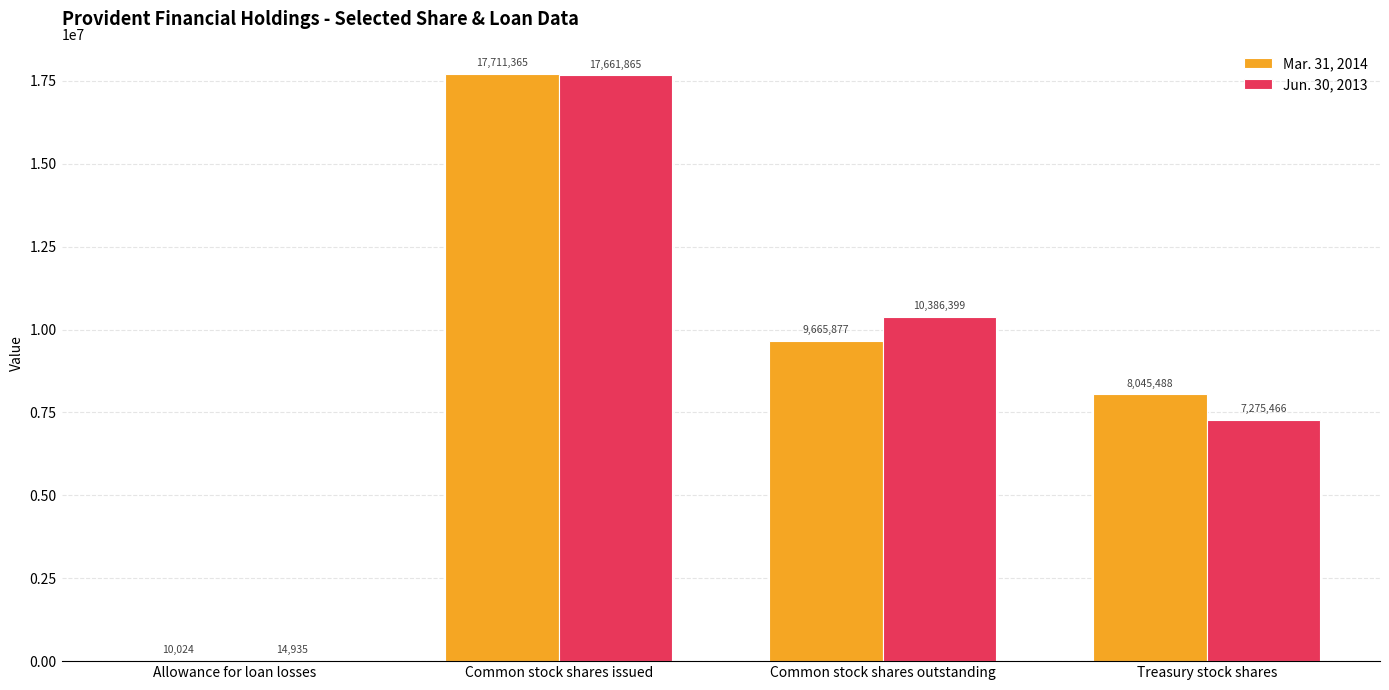

At which label is Mar. 31, 2014 closest to 8860694?

Common stock shares outstanding